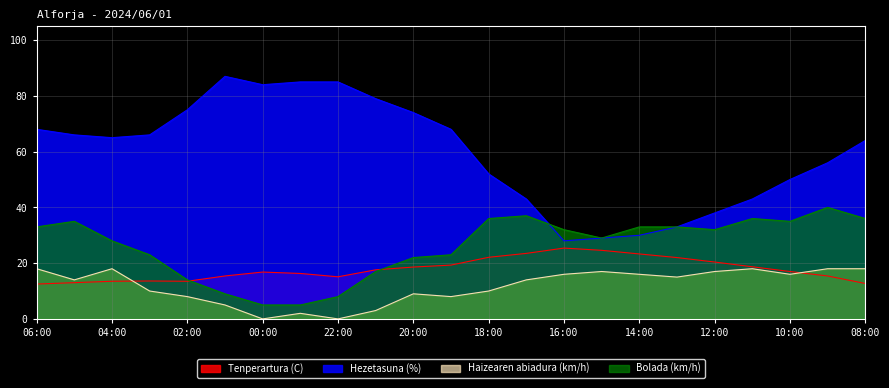

True or false: Haizearen abiadura (km/h) and Bolada (km/h) cross at least once.

False